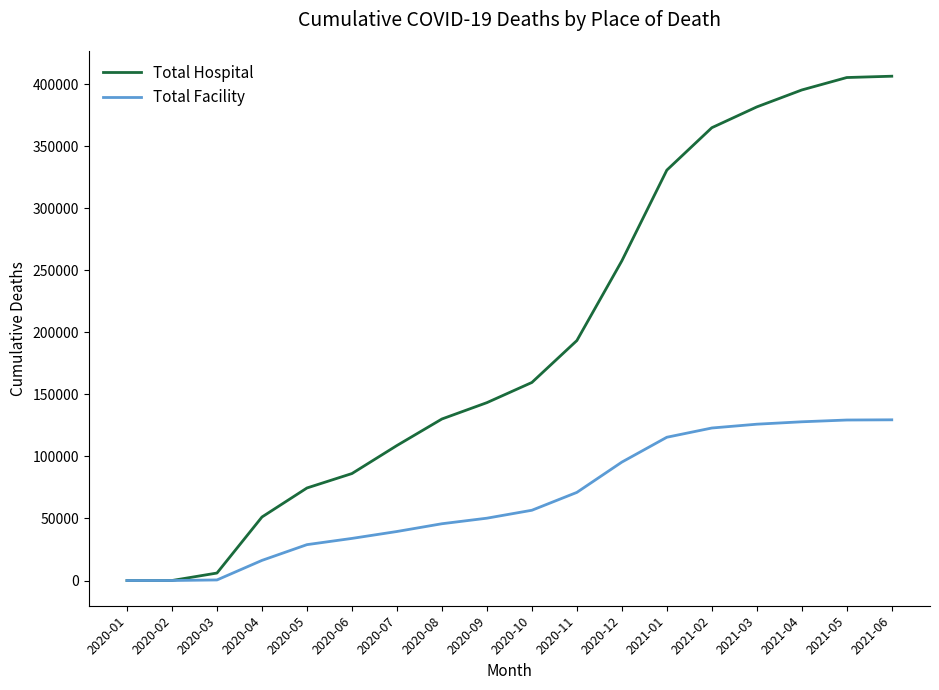

What is the maximum value for Total Facility?

129508